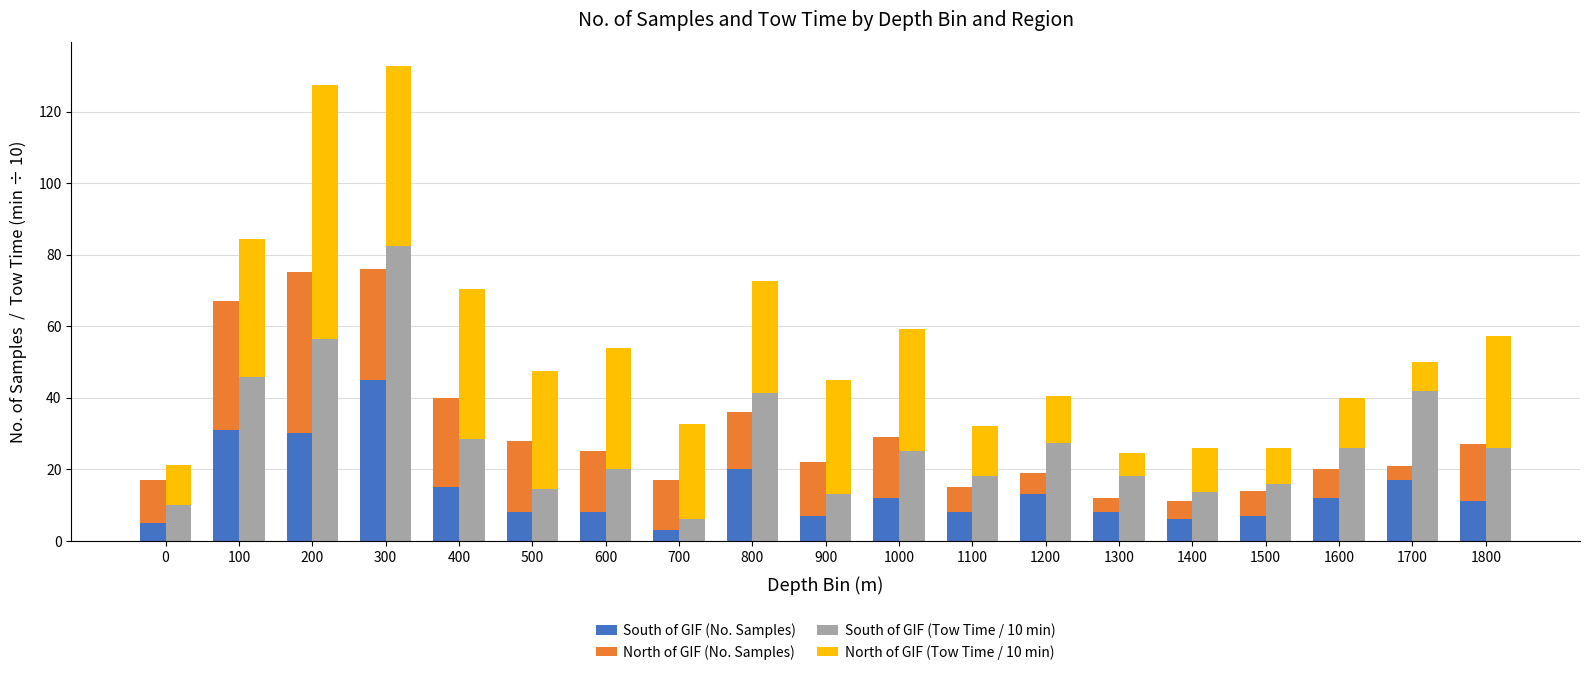

Where does the North of GIF (Tow Time / 10 min) series first go above 31?

100